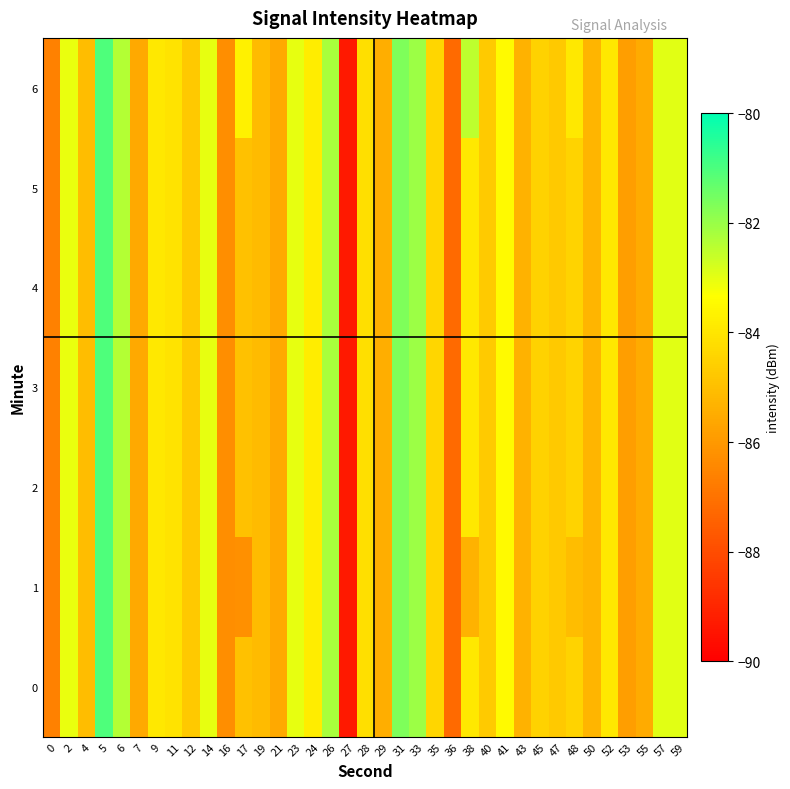

What is the total value across all series at 33?

-574.3